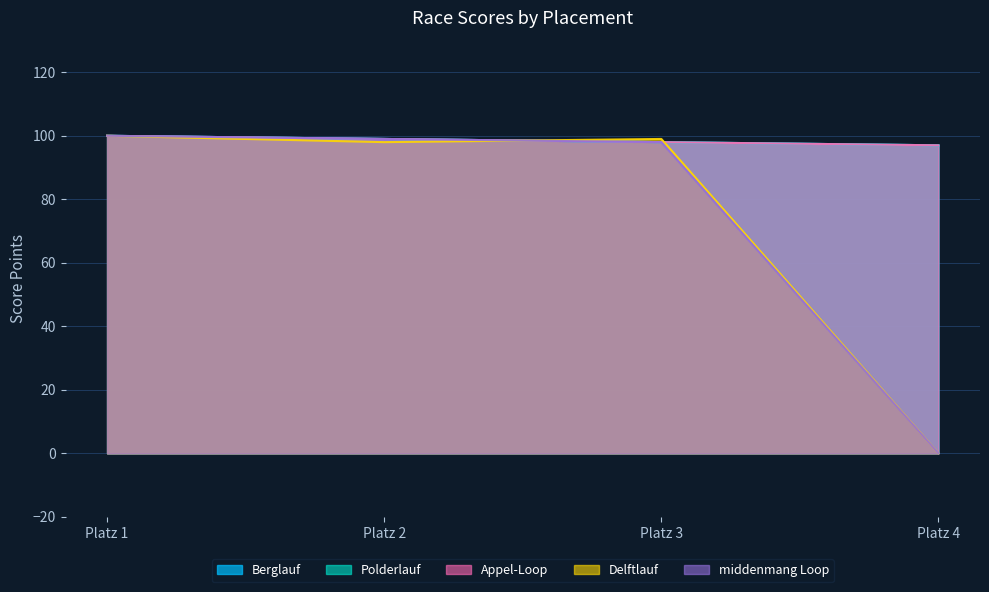

How many distinct data groups are displayed?

5